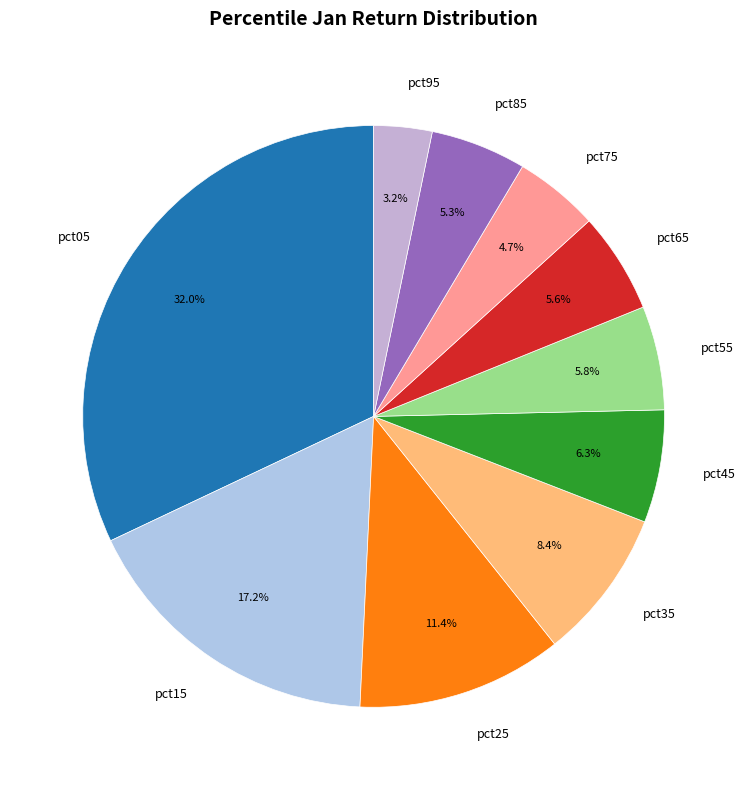

The pct85 slice represents 11% of the pie. True or false?

False